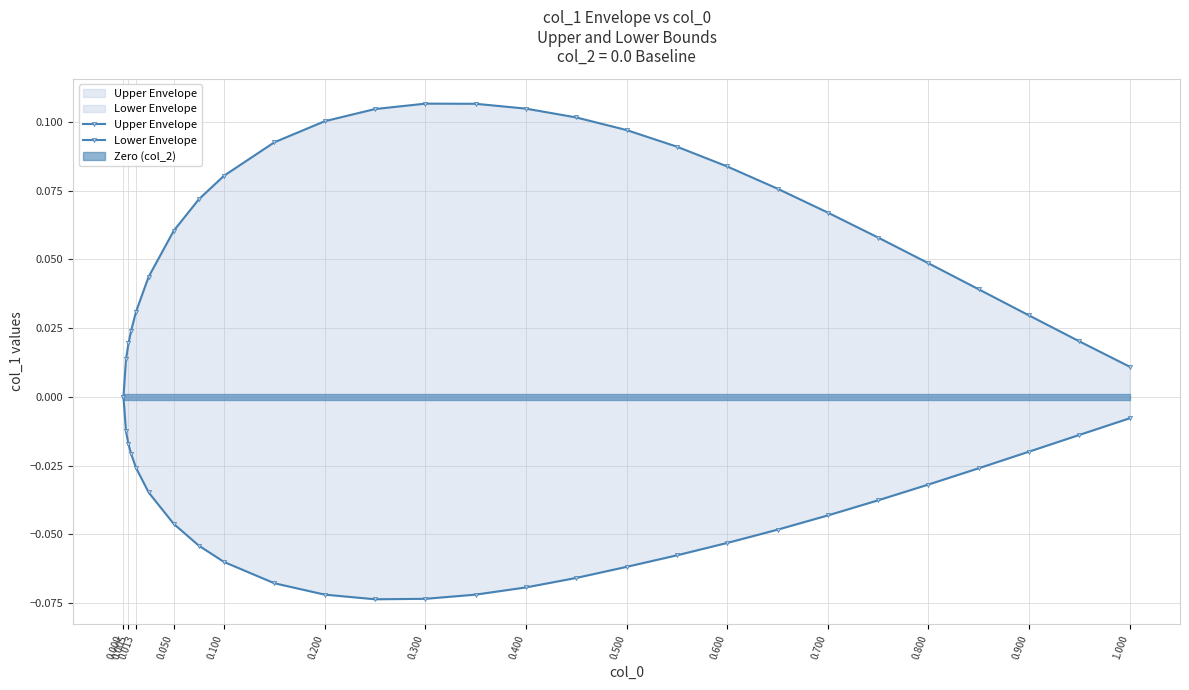

How many values in the Upper Envelope series exceed 0?

26